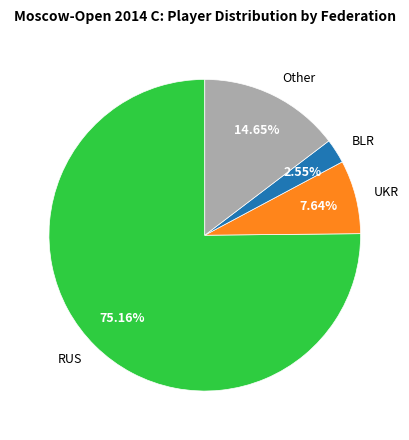

How many segments does this pie chart have?

4